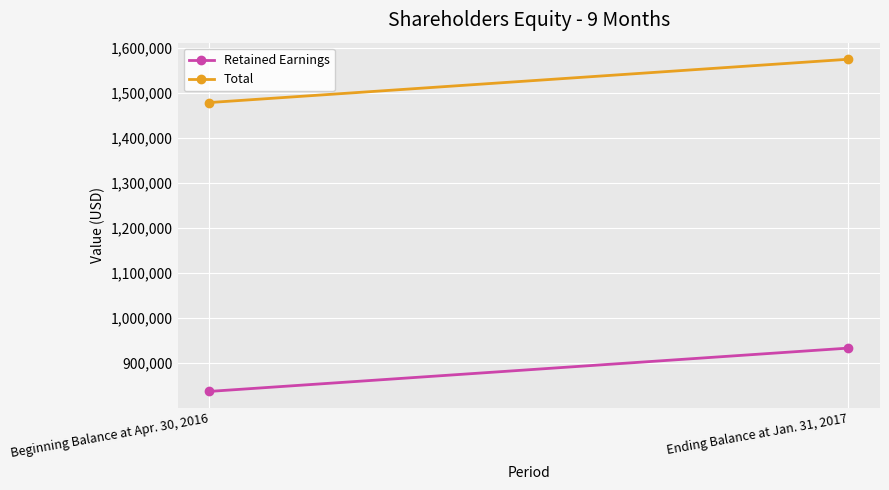

Rank the series at Ending Balance at Jan. 31, 2017 from lowest to highest value.

Retained Earnings, Total